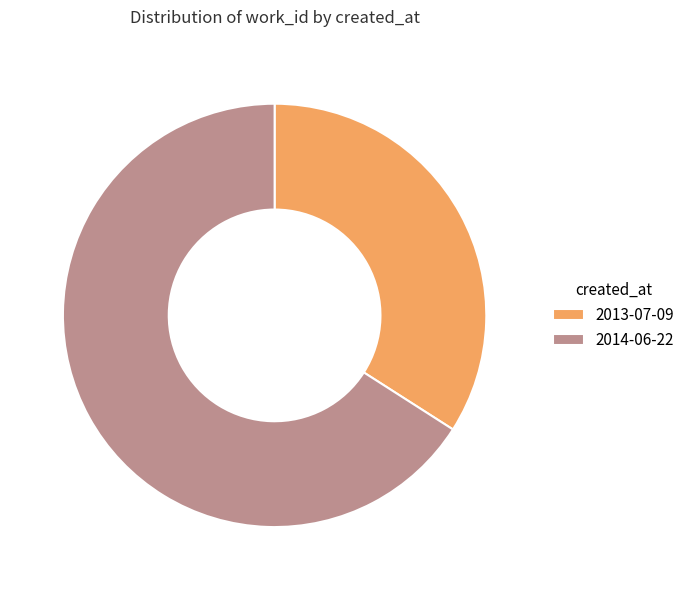

Do 2013-07-09 and 2014-06-22 together represent more than half of the pie?

Yes